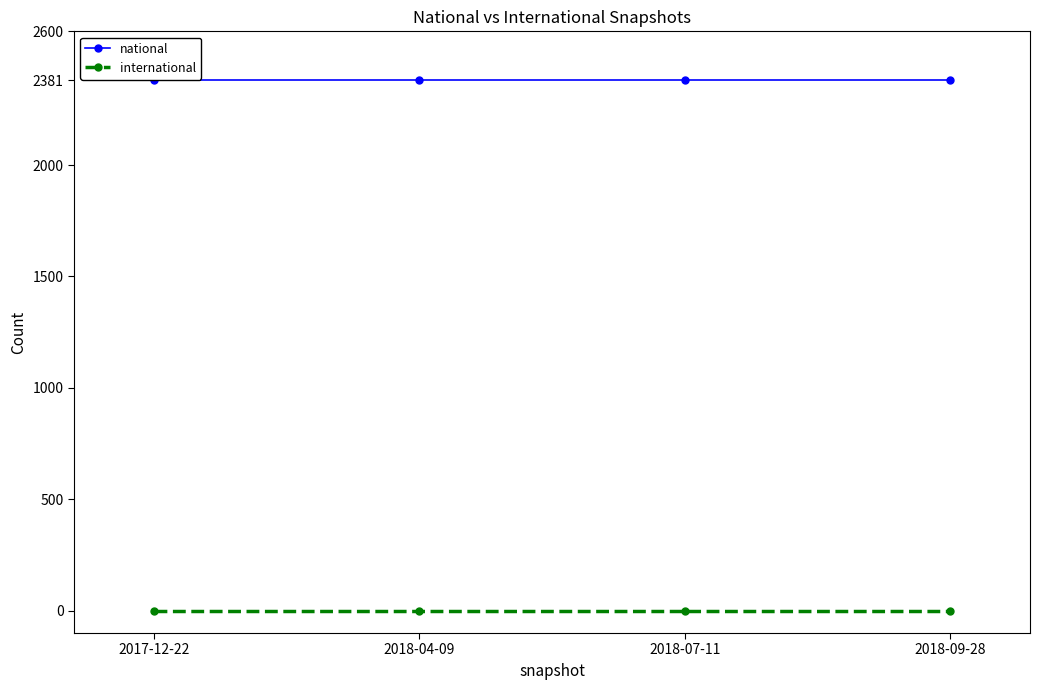

How many distinct data groups are displayed?

2